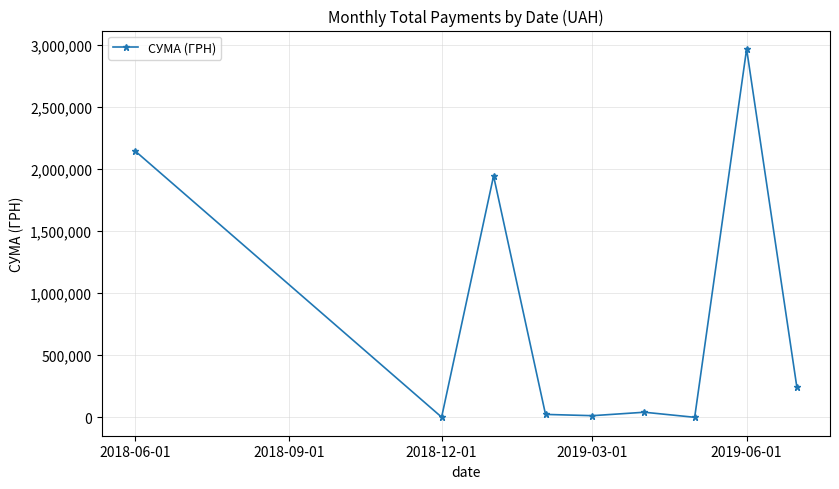

What is the greatest value displayed?

2965027.4